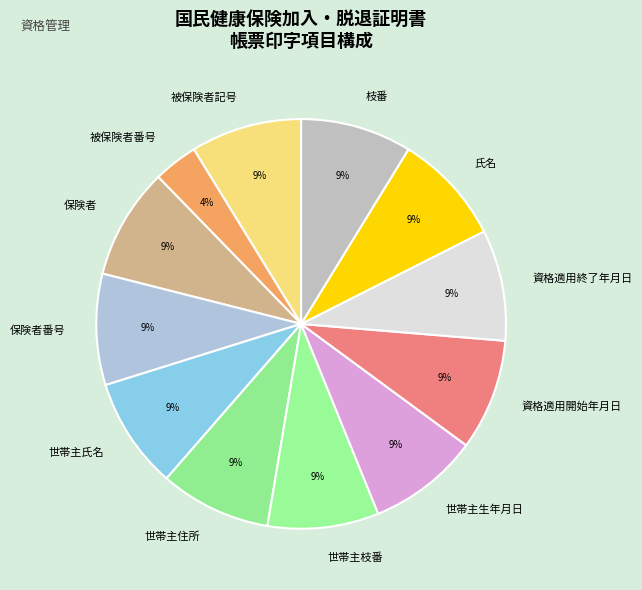

Is there any slice that represents more than half of the pie?

No